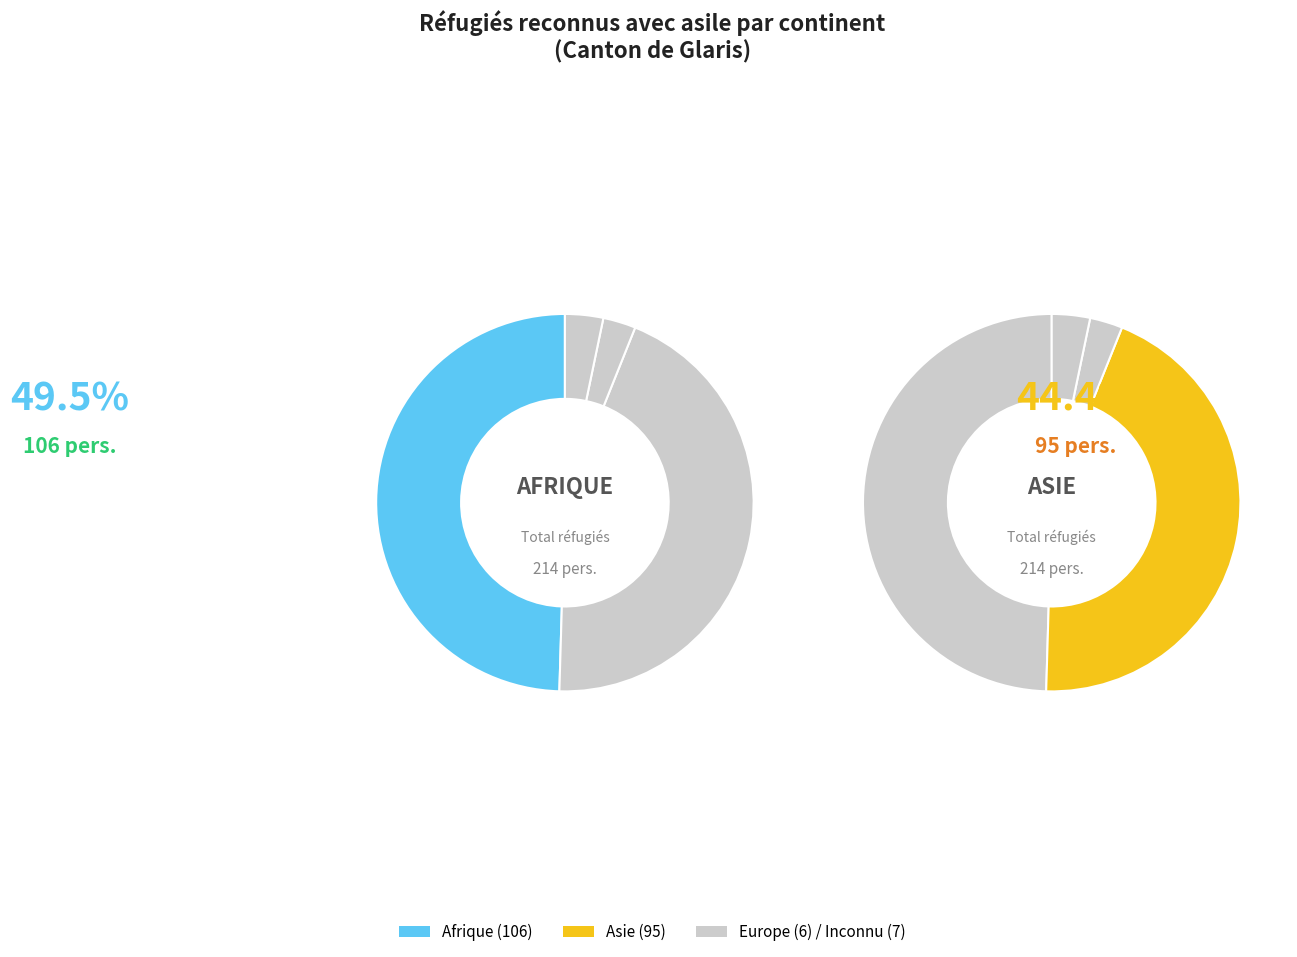

What is the smallest slice in the pie chart?

Europe